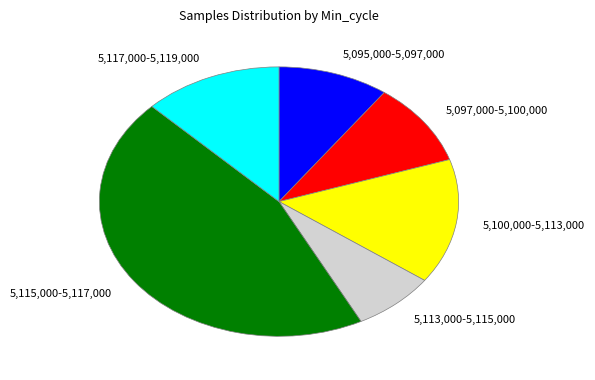

Which has a higher value, 5,115,000-5,117,000 or 5,097,000-5,100,000?

5,115,000-5,117,000